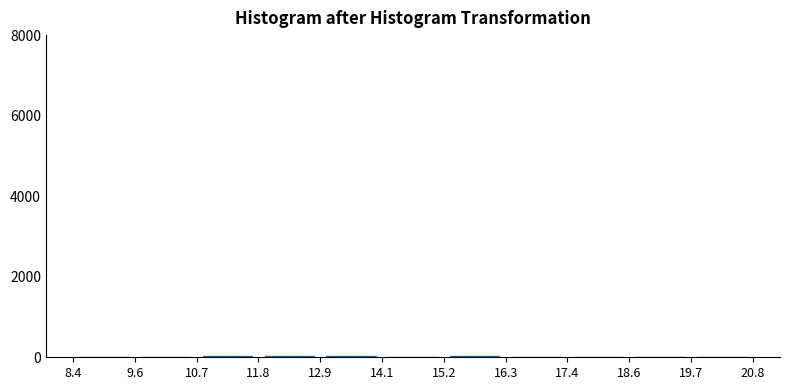

Reading left to right, list every bar in this chart as the range it spans on the x-axis followed by its height. The values are not printed on the chart, so give them approximately, as read against the axis.

8.4 to 9.6: under 200
9.6 to 10.7: under 200
10.7 to 11.8: under 200
11.8 to 12.9: under 200
12.9 to 14.1: under 200
14.1 to 15.2: under 200
15.2 to 16.3: under 200
16.3 to 17.4: 0
17.4 to 18.6: 0
18.6 to 19.7: 0
19.7 to 20.8: under 200